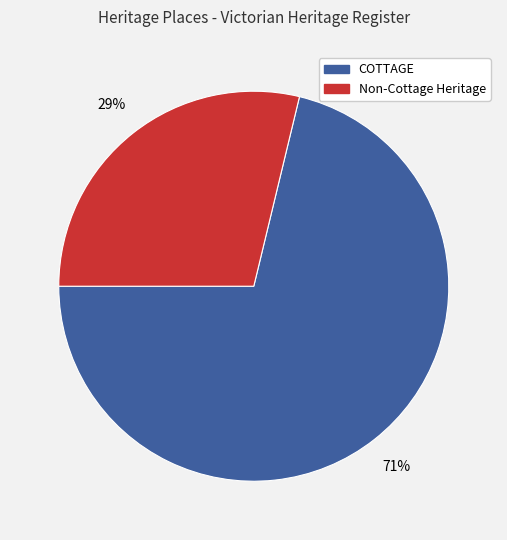

What is the smallest slice in the pie chart?

Non-Cottage Heritage